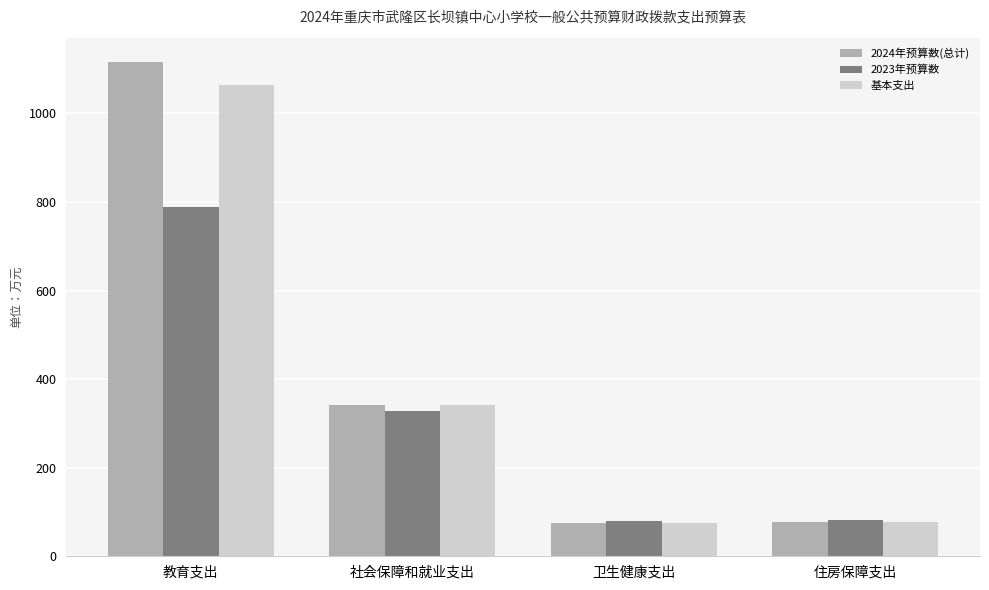

What is the total value across all series at 卫生健康支出?

230.4